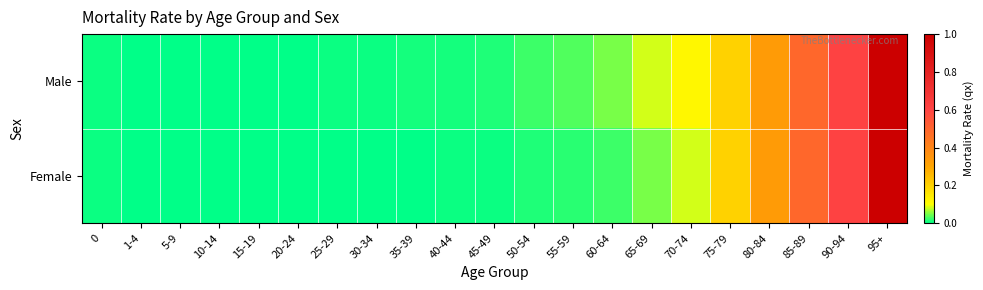

At which category is the sum across all series the highest?

95+